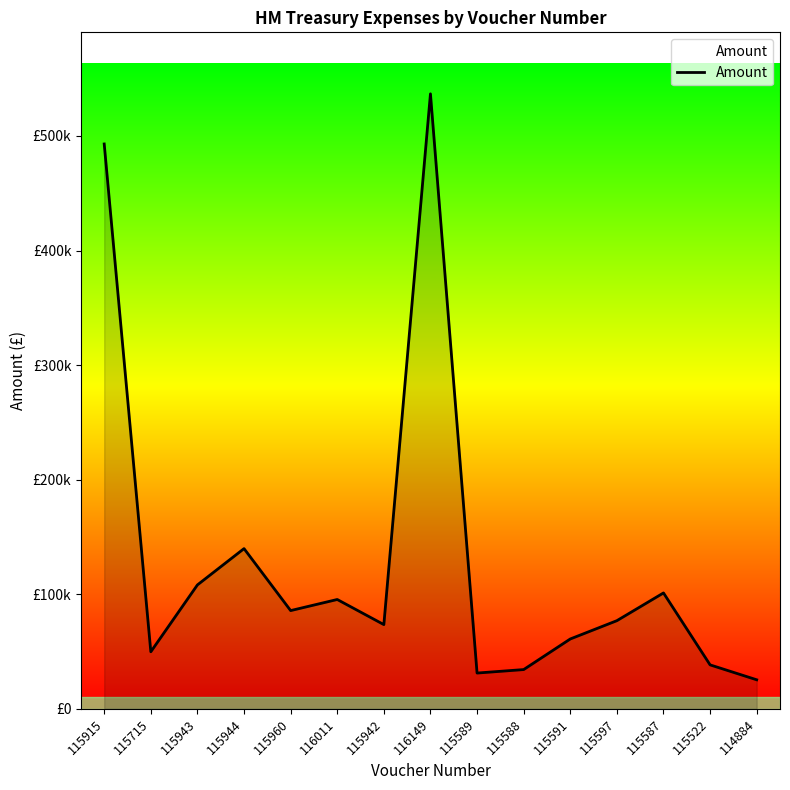

What is the greatest value displayed?

536782.0